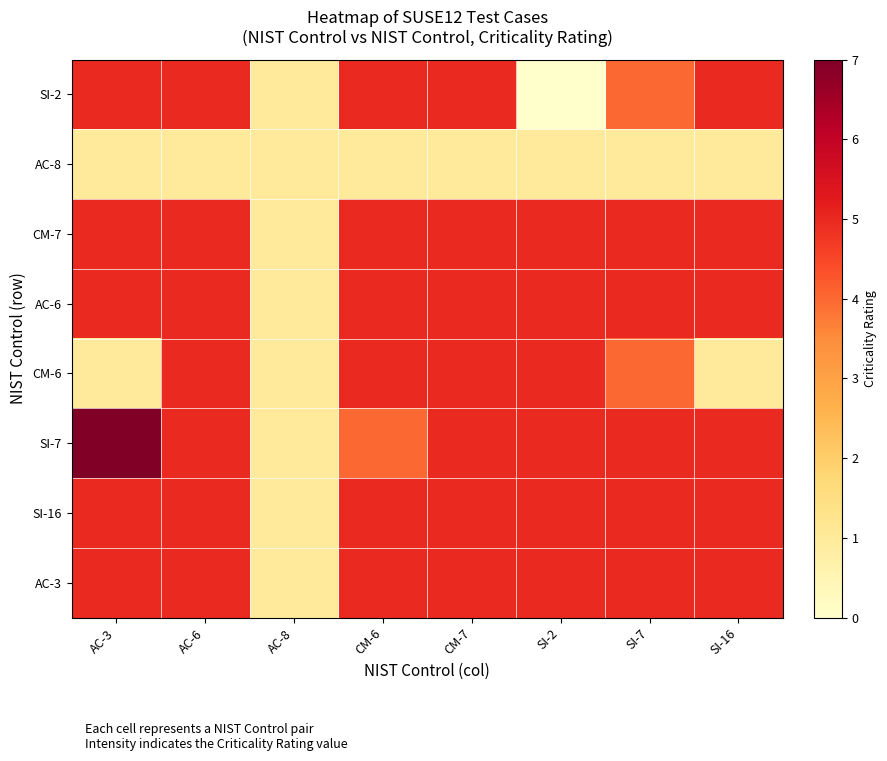

Reading left to right, extract all data points from this chart.

SI-2: AC-3=5	AC-6=5	AC-8=1	CM-6=5	CM-7=5	SI-2=0	SI-7=4	SI-16=5
AC-8: AC-3=1	AC-6=1	AC-8=1	CM-6=1	CM-7=1	SI-2=1	SI-7=1	SI-16=1
CM-7: AC-3=5	AC-6=5	AC-8=1	CM-6=5	CM-7=5	SI-2=5	SI-7=5	SI-16=5
AC-6: AC-3=5	AC-6=5	AC-8=1	CM-6=5	CM-7=5	SI-2=5	SI-7=5	SI-16=5
CM-6: AC-3=1	AC-6=5	AC-8=1	CM-6=5	CM-7=5	SI-2=5	SI-7=4	SI-16=1
SI-7: AC-3=7	AC-6=5	AC-8=1	CM-6=4	CM-7=5	SI-2=5	SI-7=5	SI-16=5
SI-16: AC-3=5	AC-6=5	AC-8=1	CM-6=5	CM-7=5	SI-2=5	SI-7=5	SI-16=5
AC-3: AC-3=5	AC-6=5	AC-8=1	CM-6=5	CM-7=5	SI-2=5	SI-7=5	SI-16=5